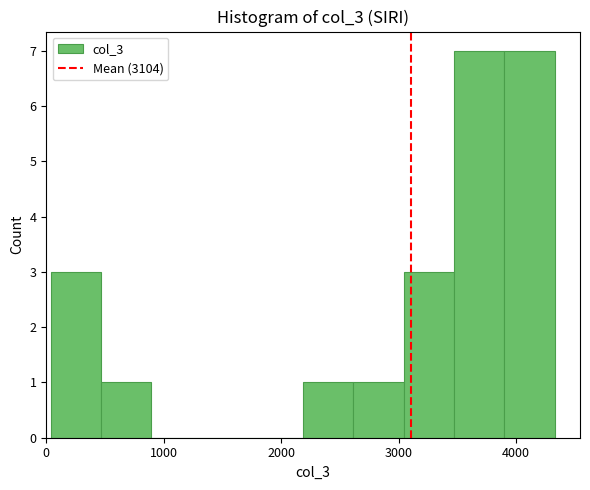

How tall is the bar that spans 3900 to 4300 on the x-axis? Neither the bar edges nor the heights are printed on the chart, so give them approximately, as read against the axes.

7